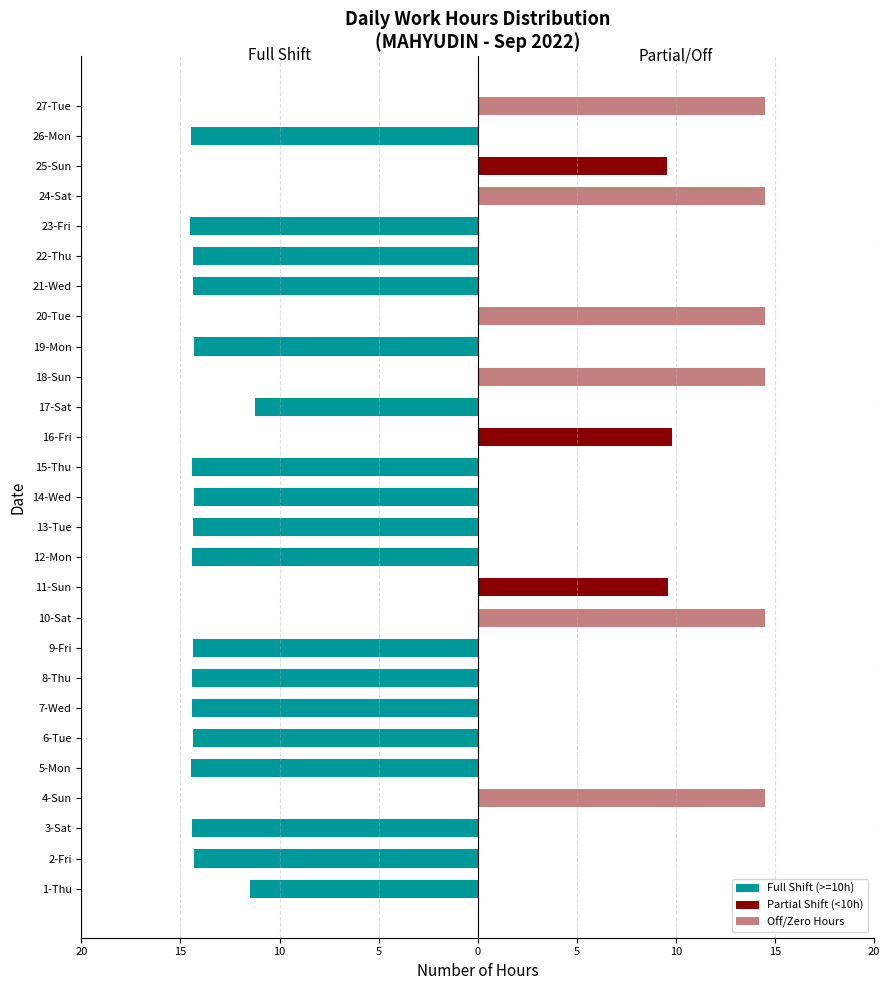

At which label is Off/Zero Hours closest to 7?

1-Thu